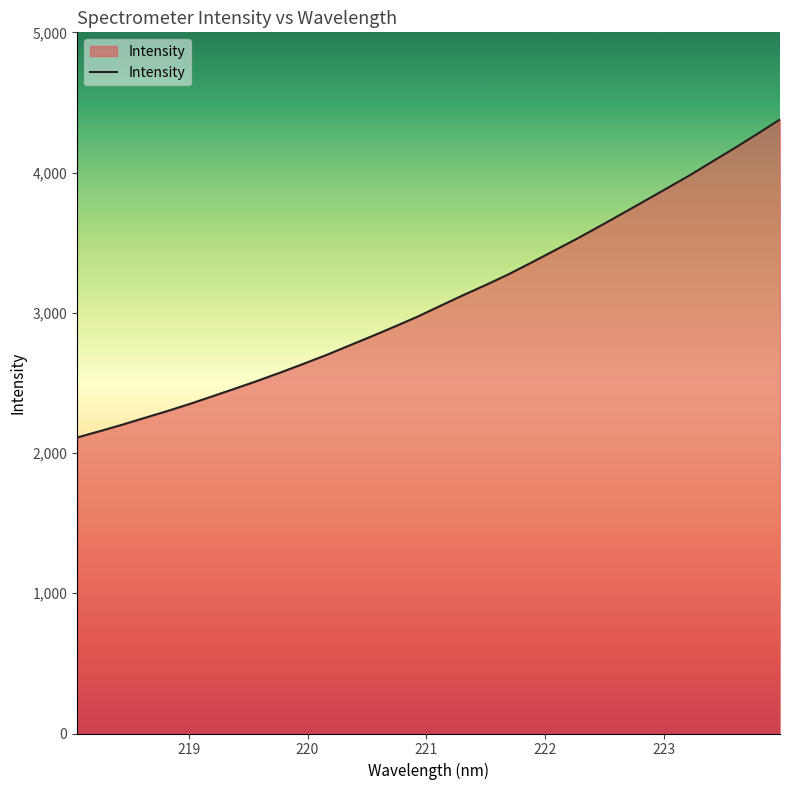

What is the minimum value shown in the chart?

2111.0